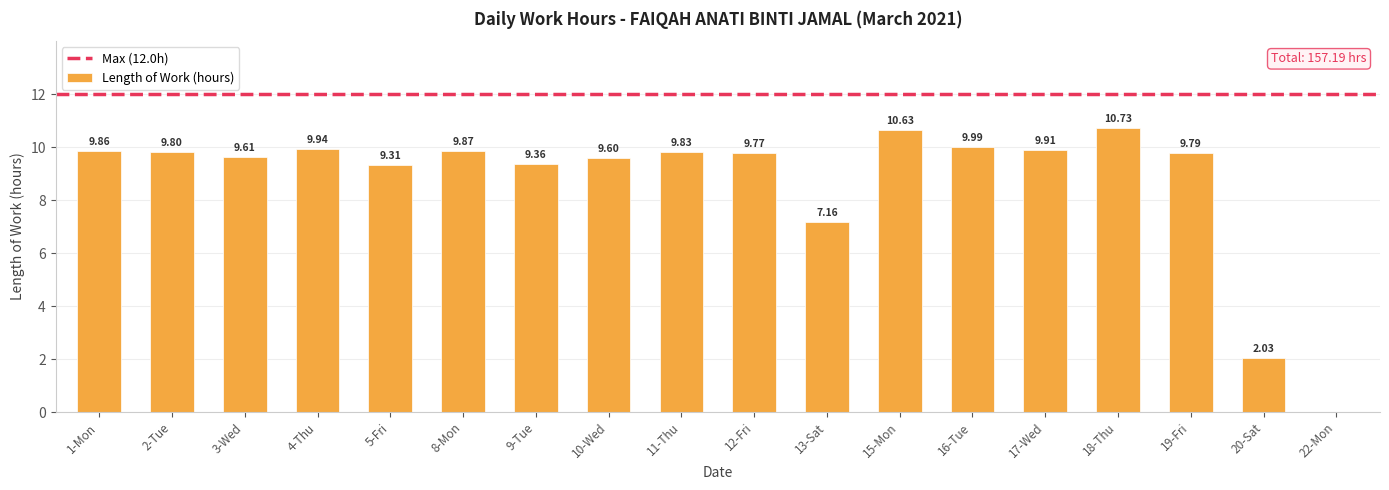

Which has a higher value, 18-Thu or 15-Mon?

18-Thu